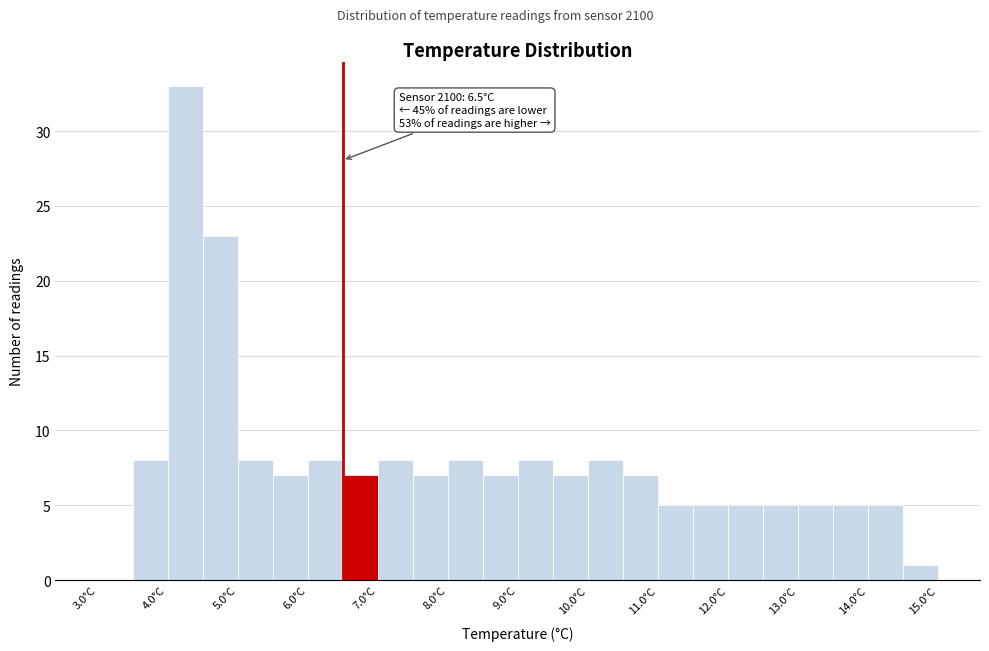

Which range on the x-axis has the tallest bar?

4.0 to 4.5